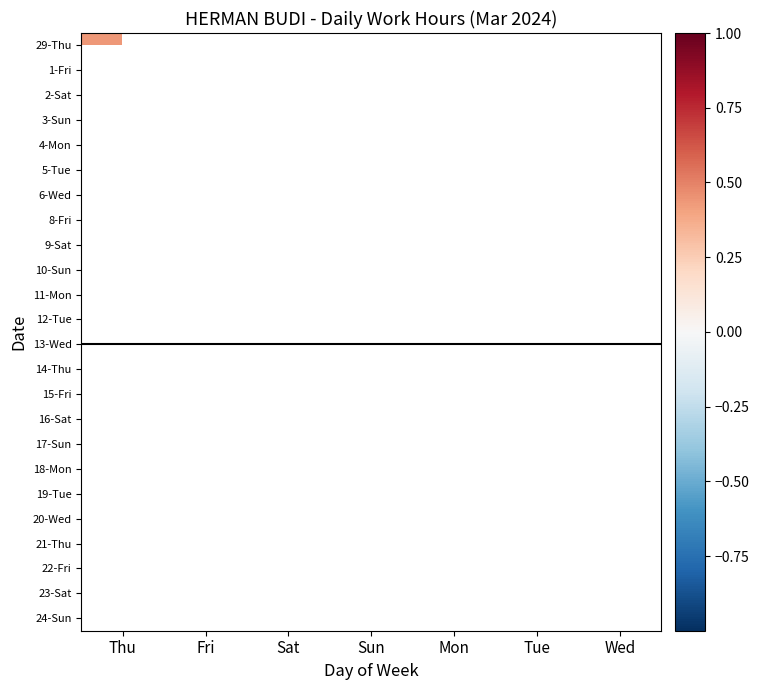

Which series has the widest spread of values?

29-Thu